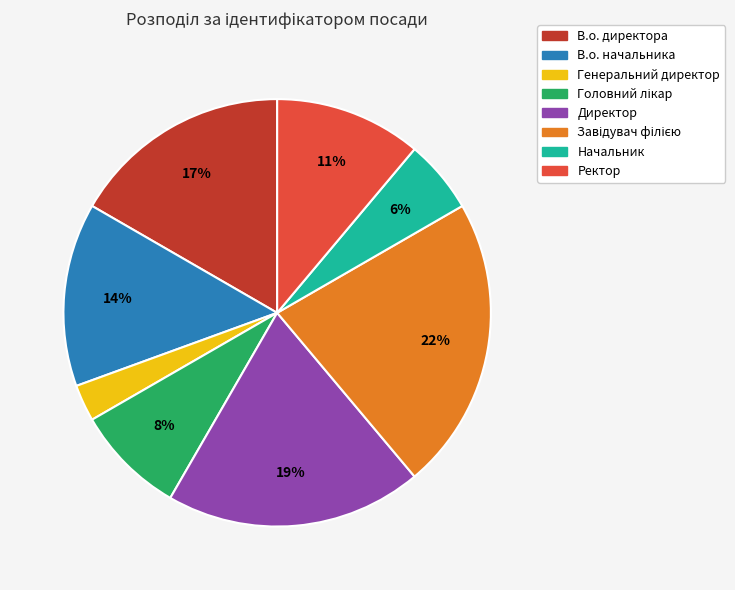

What percentage is the Ректор slice, to the nearest percent?

11%